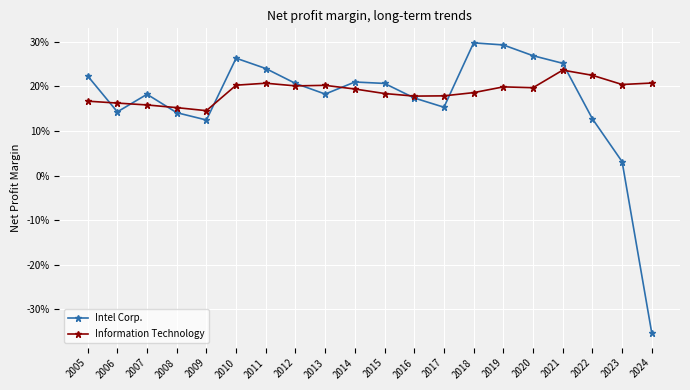

List the series in order of their peak value, lowest first.

Information Technology, Intel Corp.